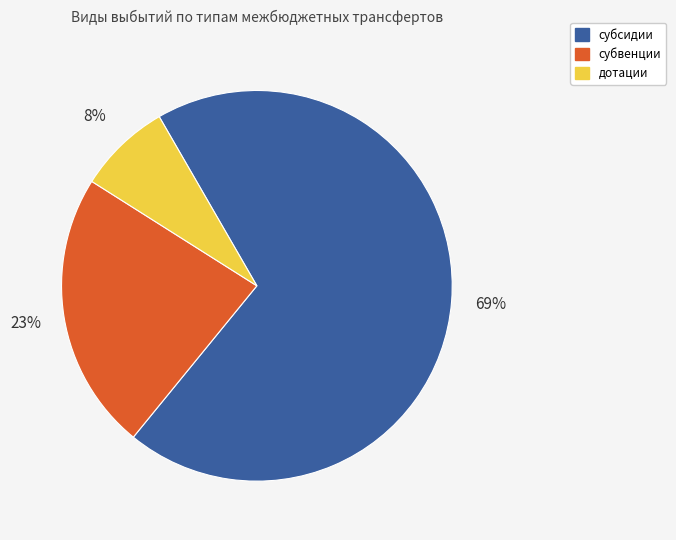

What is the majority slice?

субсидии